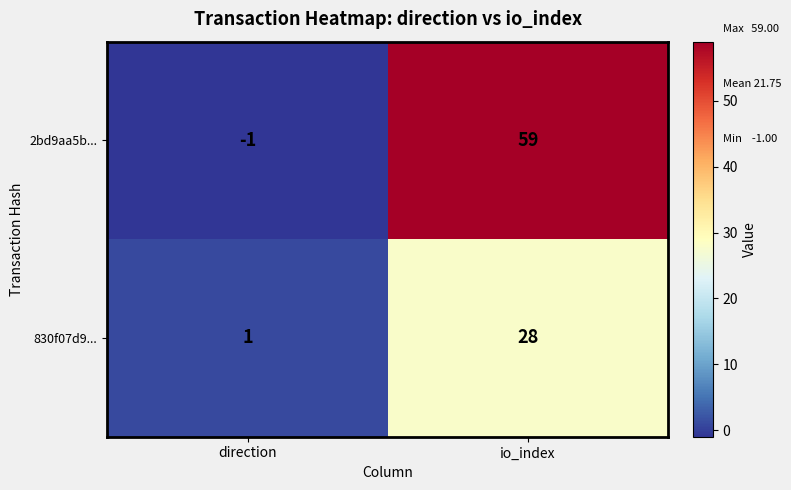

How many data points in 2bd9aa5b... are less than 59?

1